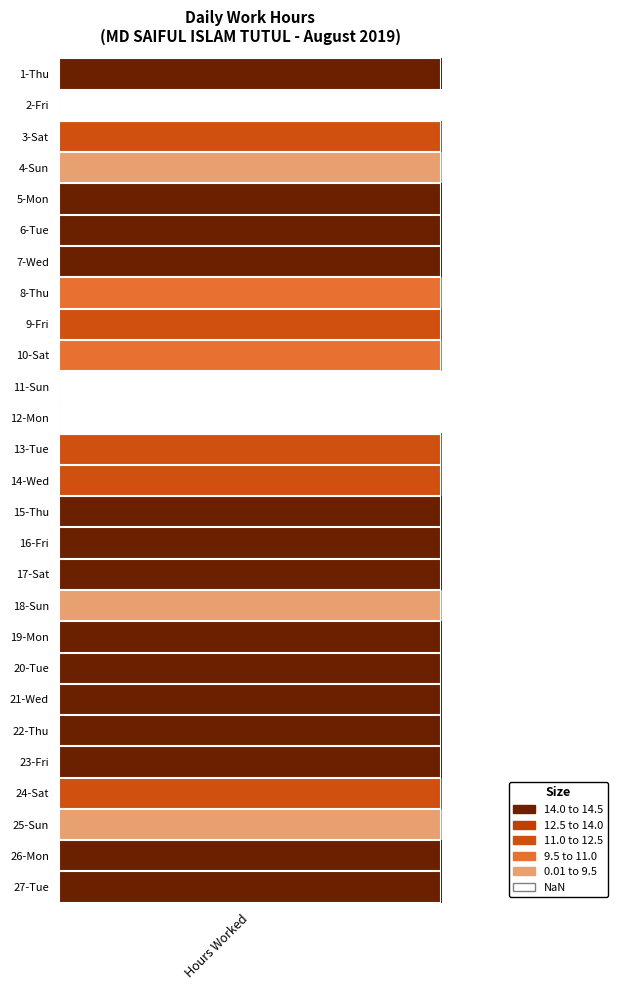

What is the greatest value displayed?

14.3